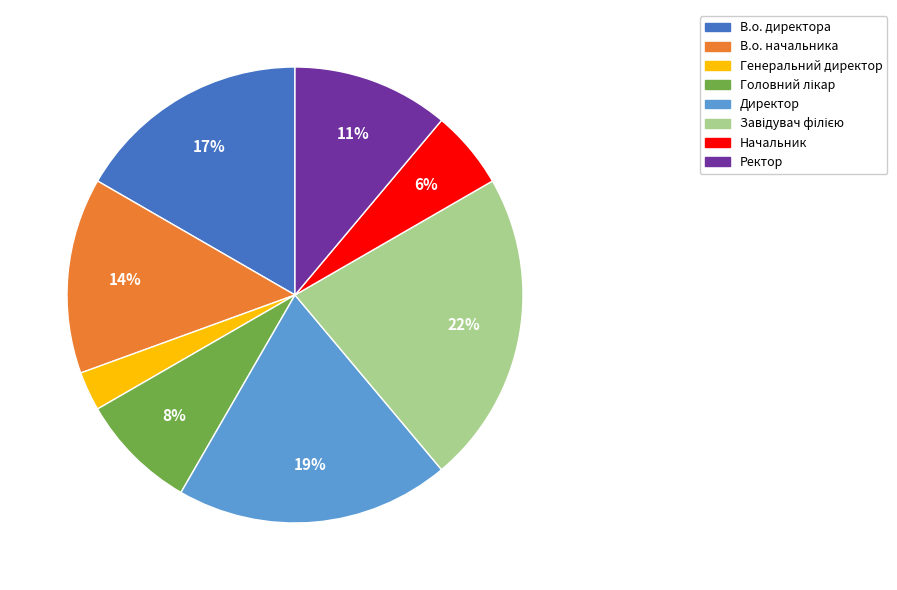

To the nearest percent, what is the average slice percentage?

12%